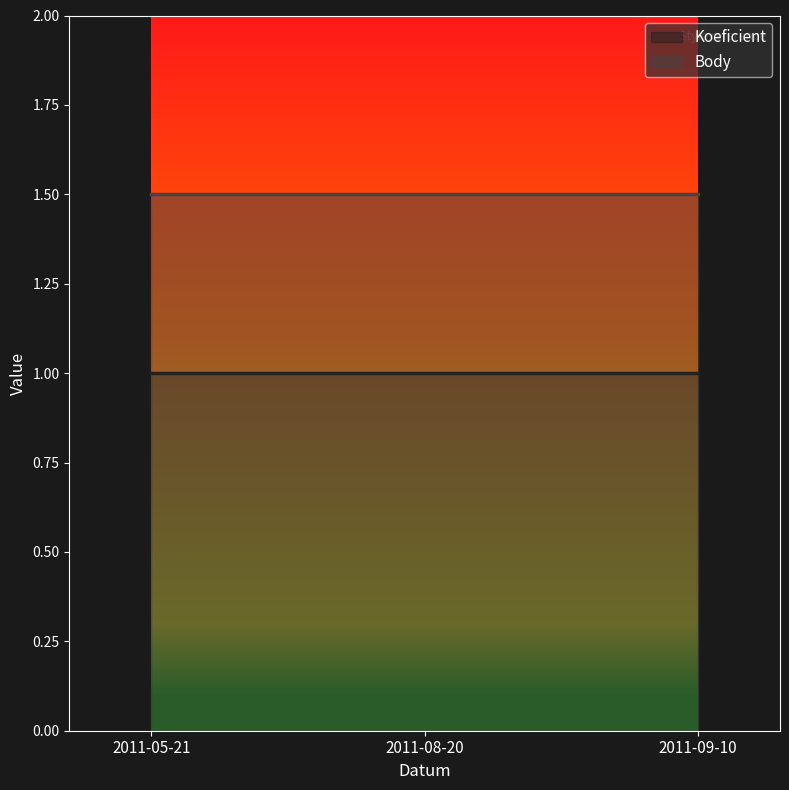

Where is Koeficient nearest to the value 1?

2011-05-21